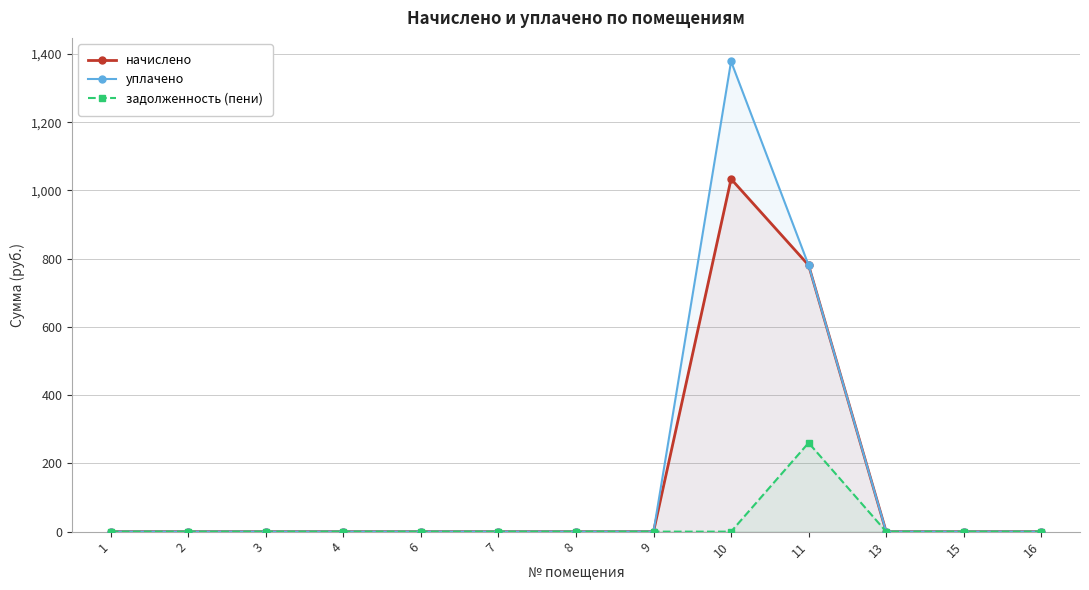

How many interior local peaks does the уплачено series have?

1